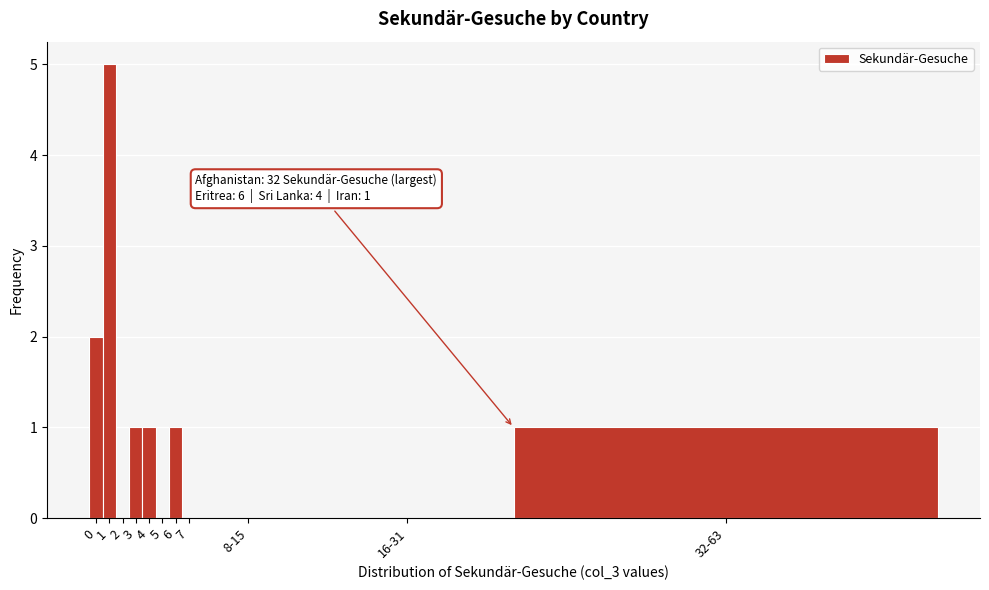

Reading right to left, what are all the values shown in this chart?

32-63=1	16-31=0	8-15=0	7=0	6=1	5=0	4=1	3=1	2=0	1=5	0=2